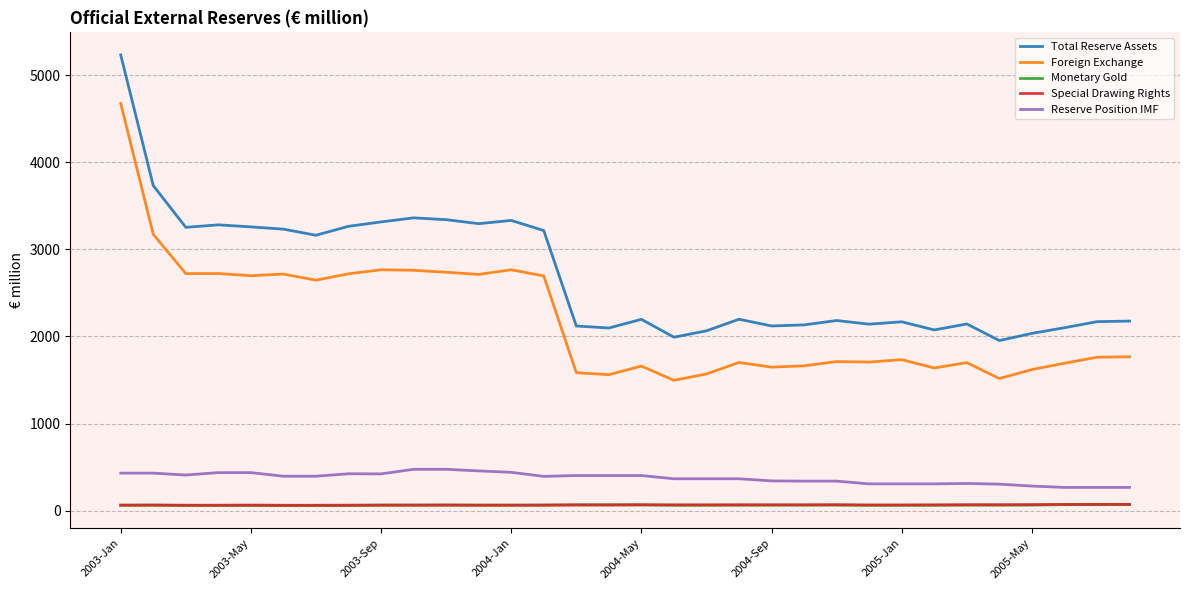

How many values in the Reserve Position IMF series are below 395?

16